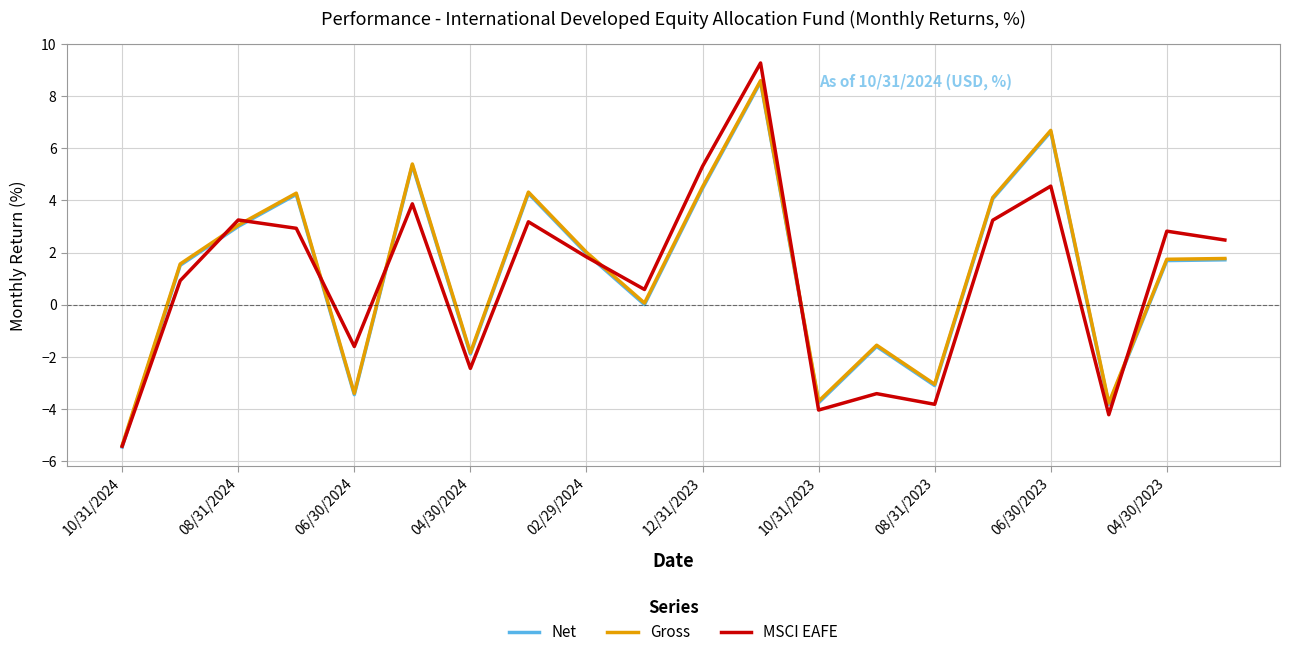

Which series has the widest spread of values?

MSCI EAFE